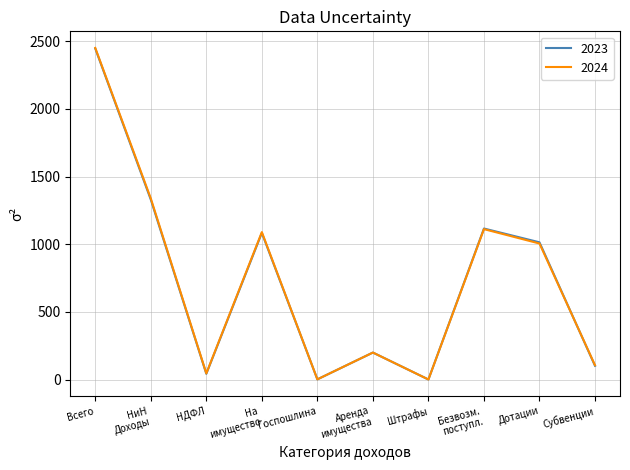

What is the total value across all series at Дотации?

2020.2